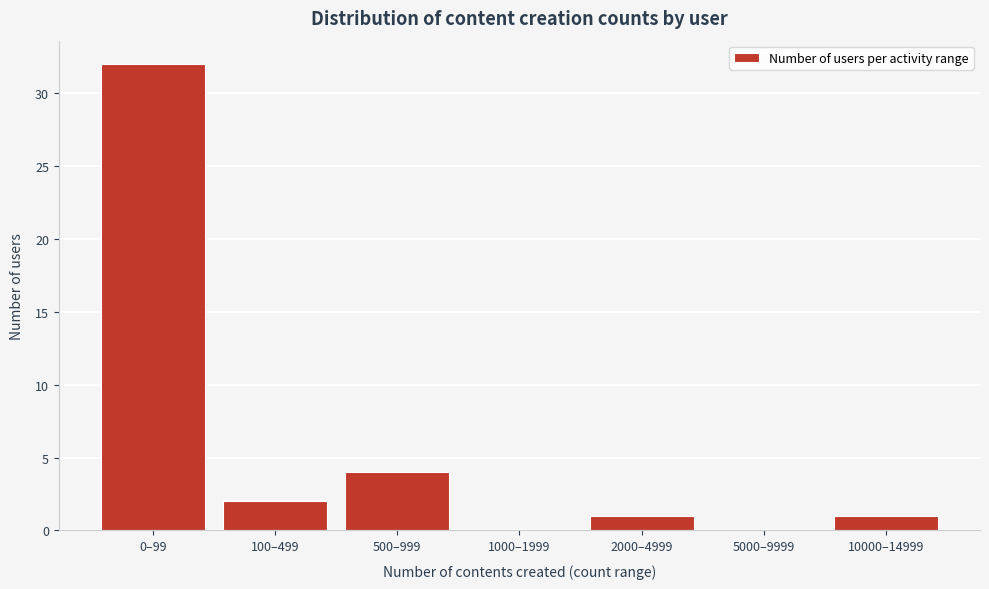

Reading left to right, extract all data points from this chart.

0–99=32	100–499=2	500–999=4	1000–1999=0	2000–4999=1	5000–9999=0	10000–14999=1